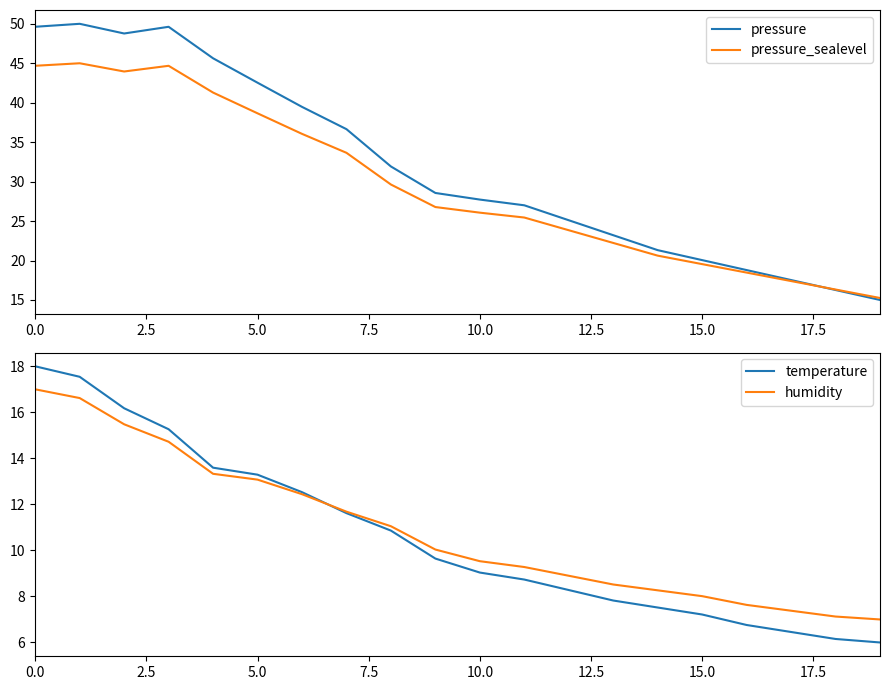

The pressure_sealevel series shows 33.2 at 15.0. True or false?

False